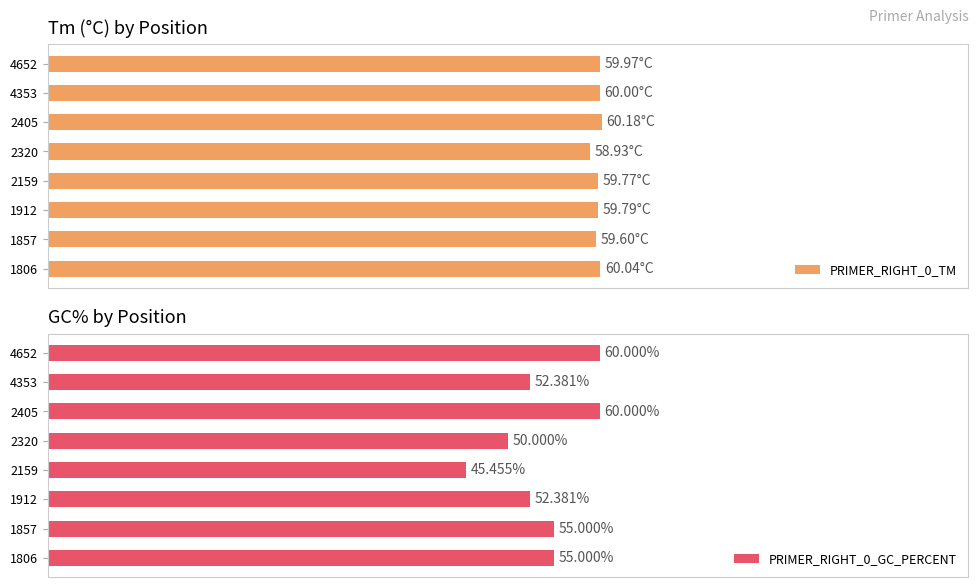

Which series changed the most between 1806 and 1857?

PRIMER_RIGHT_0_TM